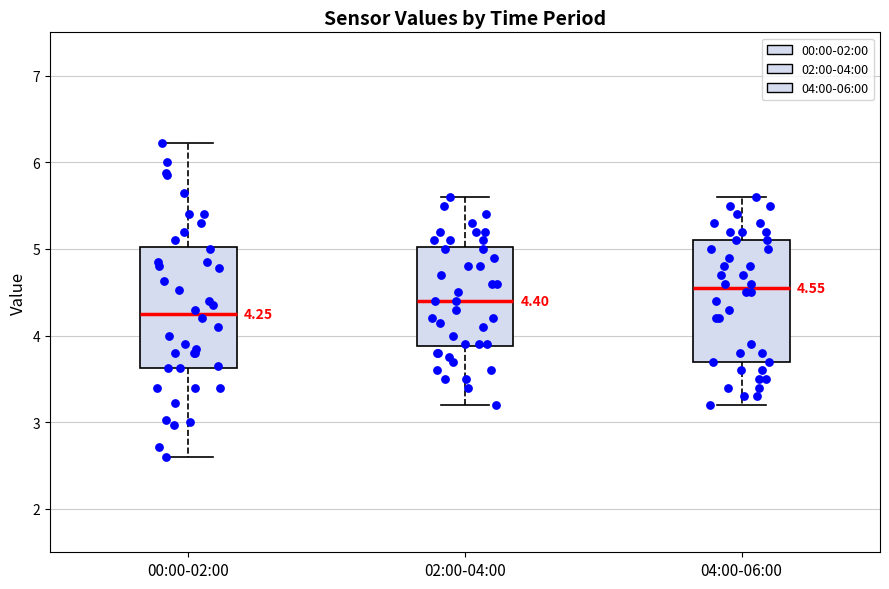

Which box has the lowest median line?

00:00-02:00